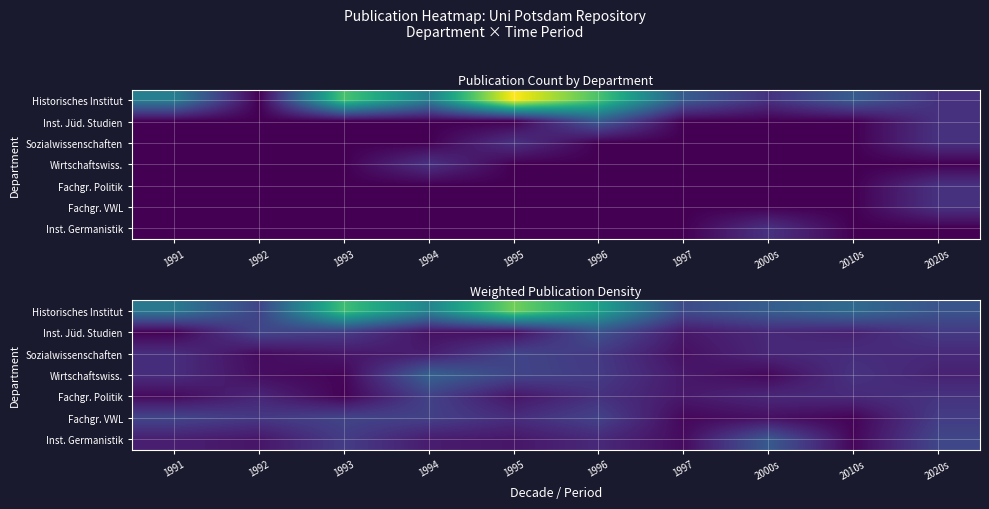

List the labels in order of Sozialwissenschaften value, largest first.

1995, 1996, 1991, 2010s, 2020s, 2000s, 1994, 1993, 1997, 1992